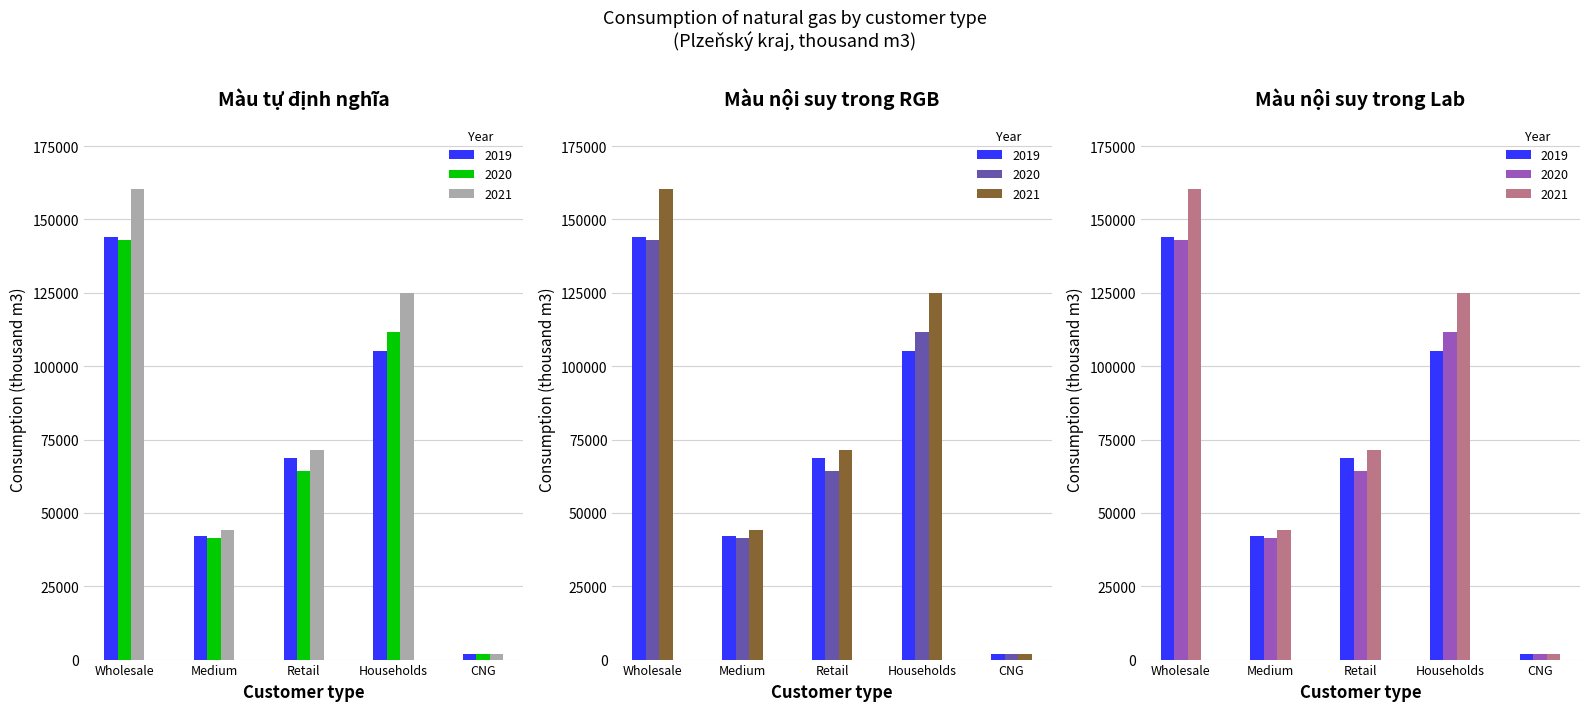

What is the average value of the 2020 series?

72467.6